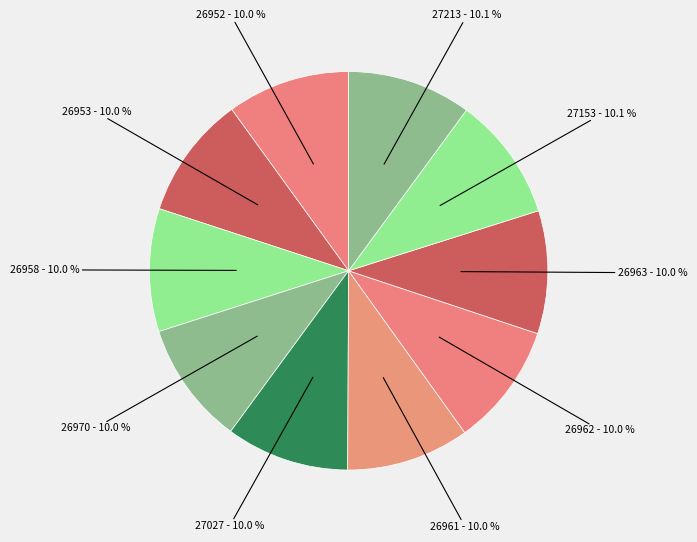

How many segments does this pie chart have?

10